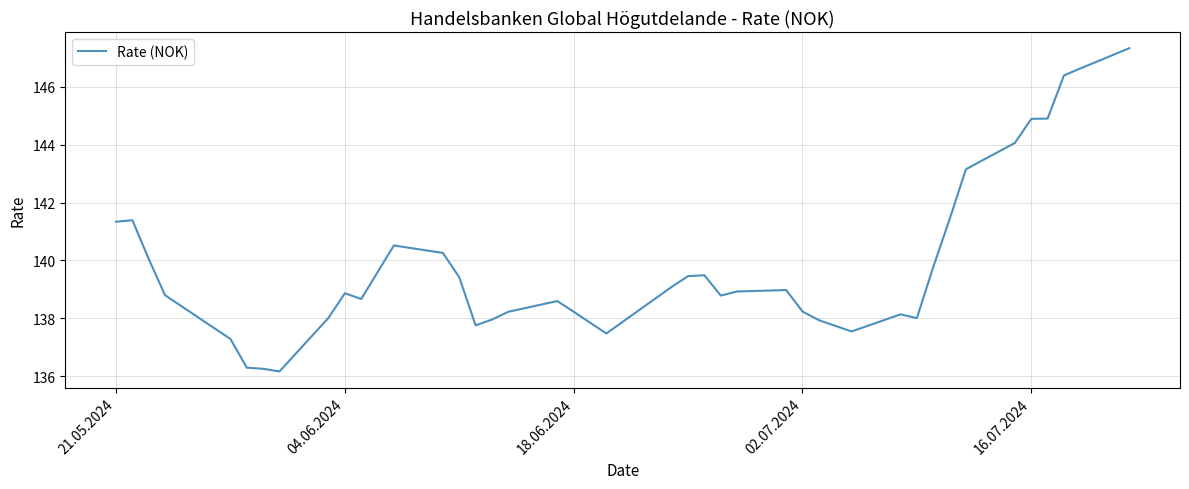

What is the greatest value displayed?

147.3